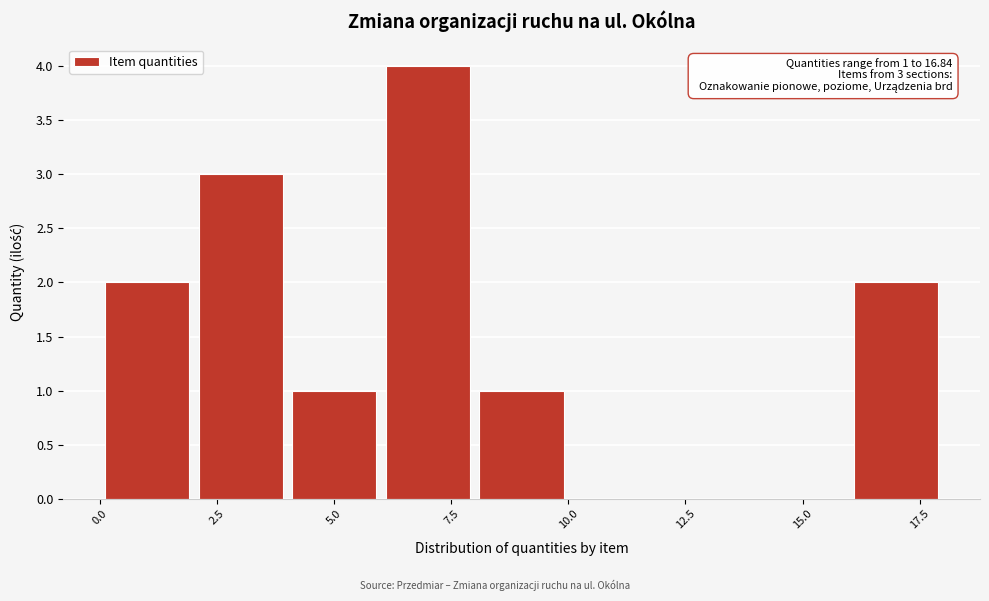

Over which range of the x-axis is the bar tallest?

6 to 8